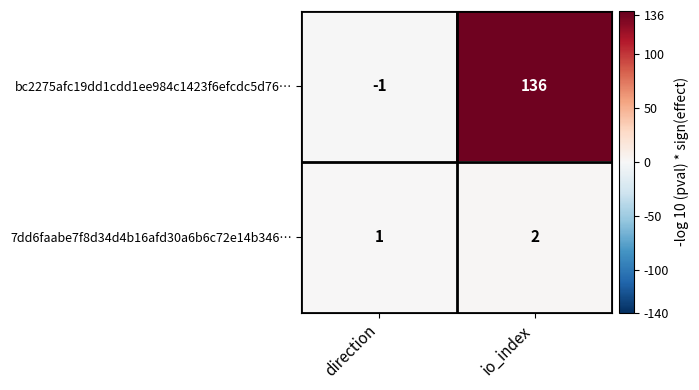

Rank the series at io_index from lowest to highest value.

7dd6faabe7f8d34d4b16afd30a6b6c72e14b346…, bc2275afc19dd1cdd1ee984c1423f6efcdc5d76…